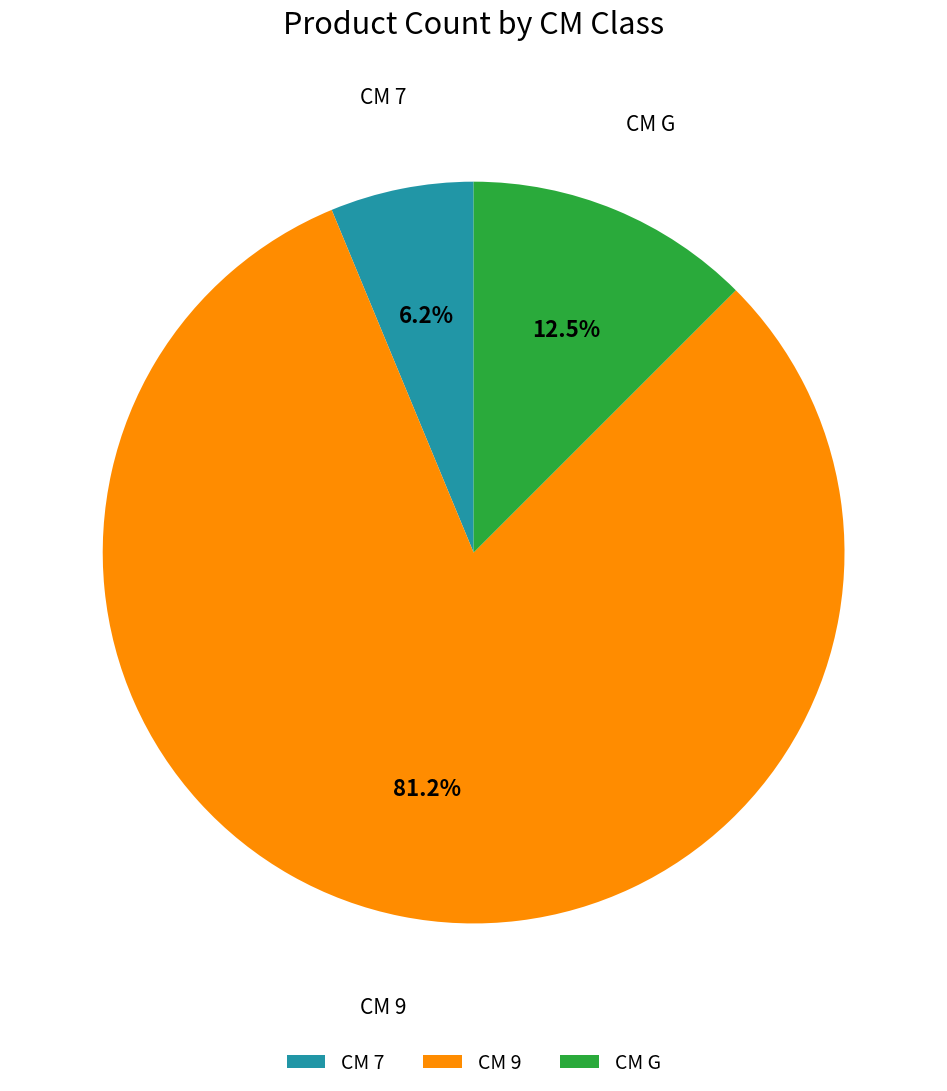

What percentage do CM 7 and CM 9 together represent?

87.5%